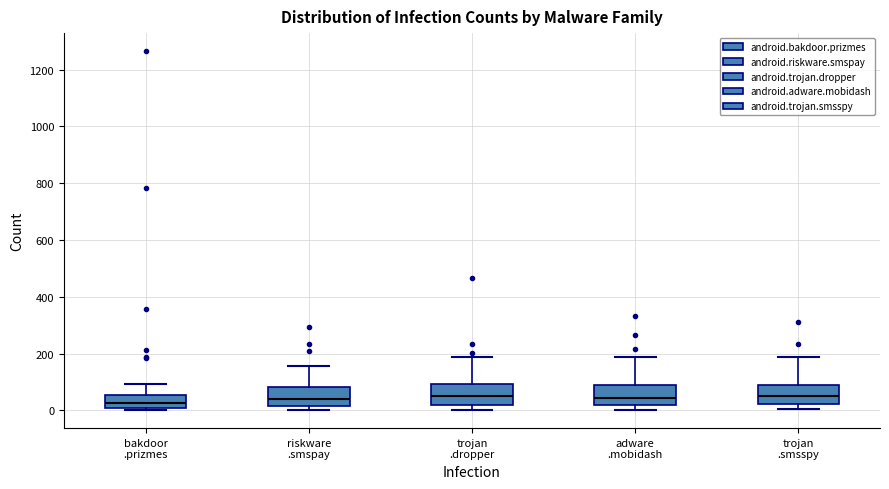

Where does the median line of the box for bakdoor .prizmes sit on the y-axis? The values are not printed on the chart, so give them approximately, as read against the axis.

20